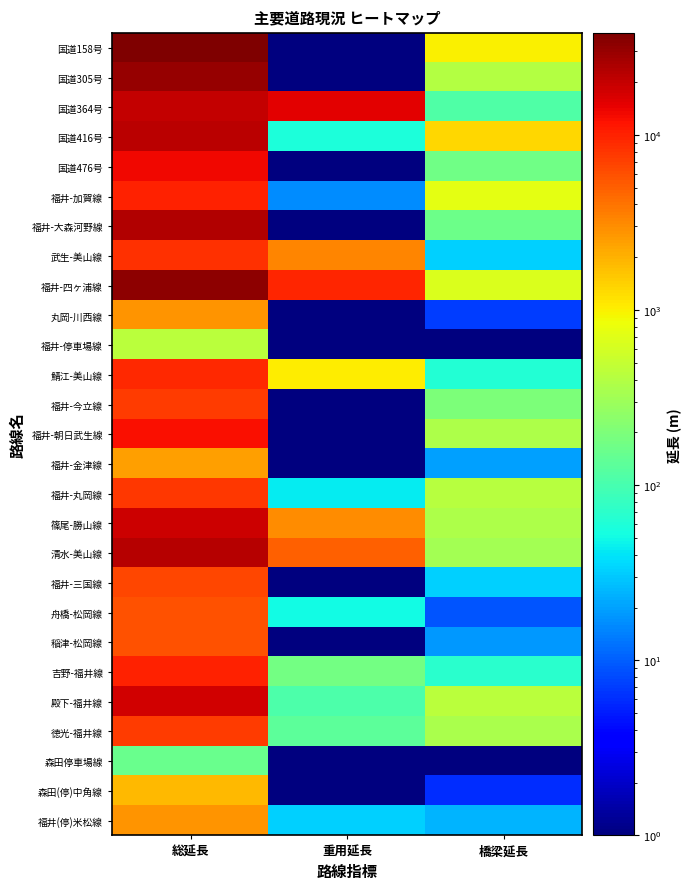

At which category is the sum across all series the highest?

総延長